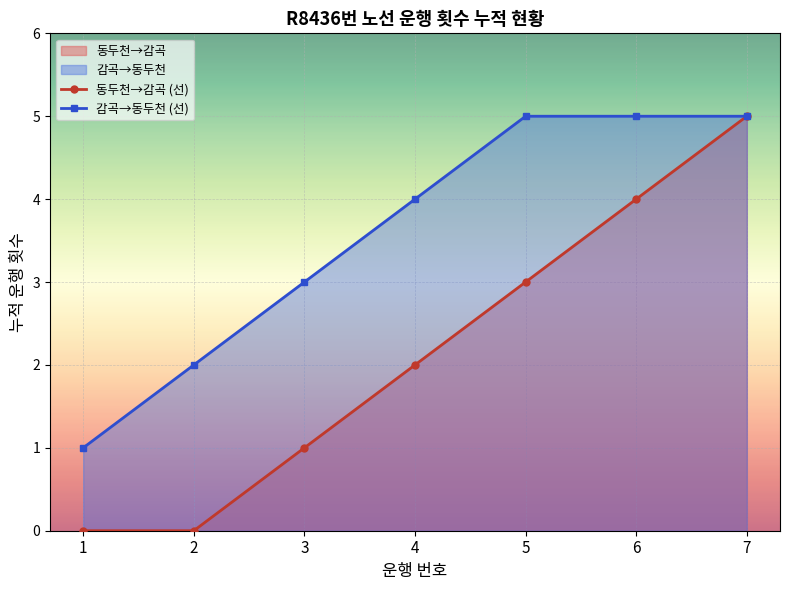

At which label is 동두천→감곡 (선) closest to 2?

4